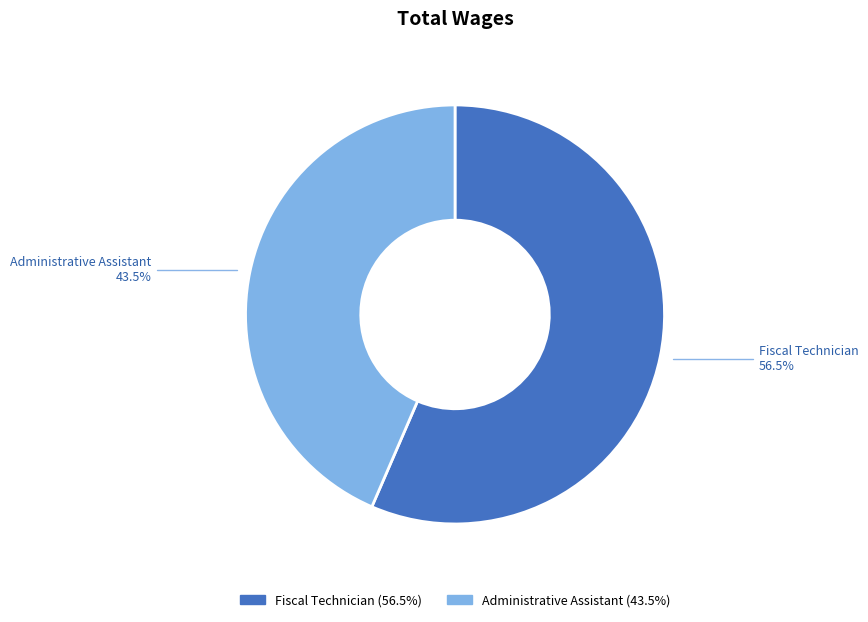

Is it true that Administrative Assistant is 37% of the pie?

False